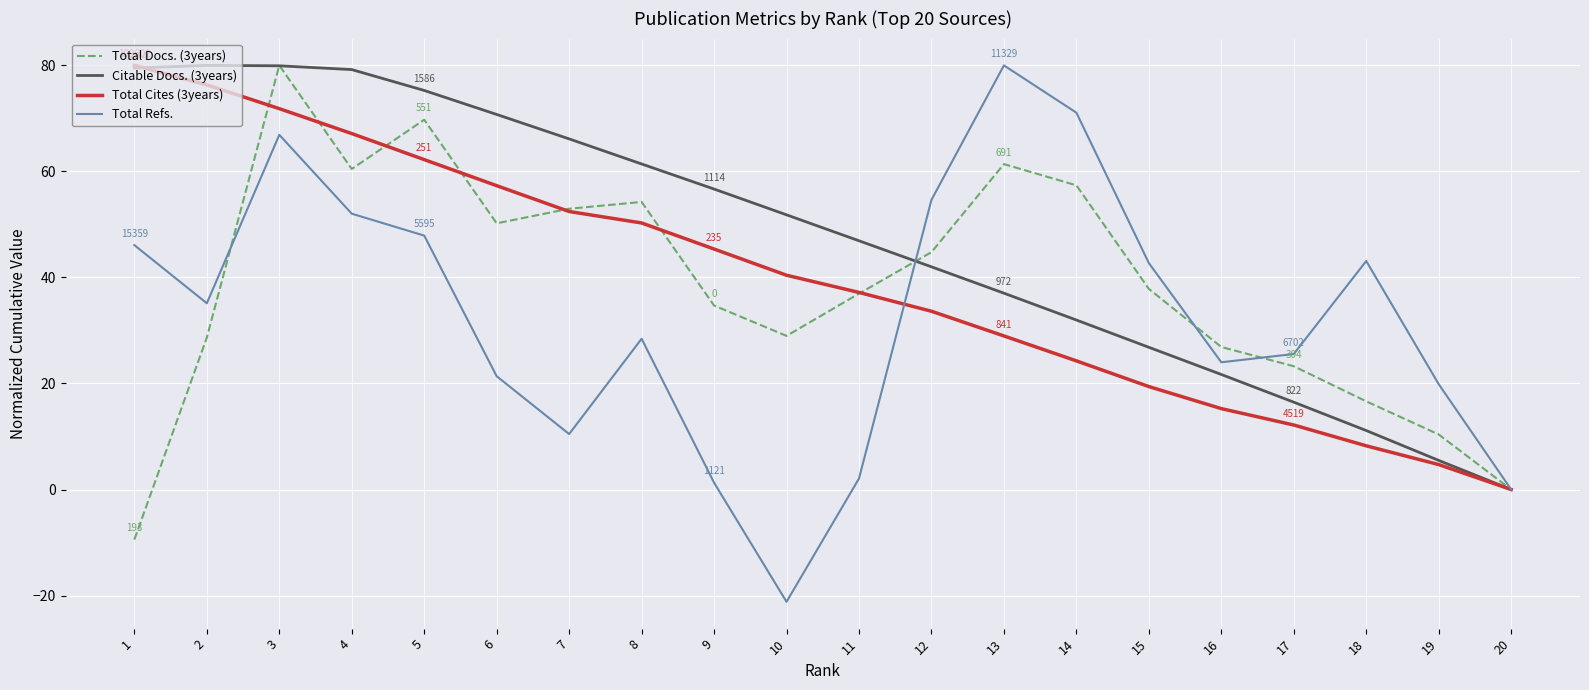

Where do Total Docs. (3years) and Total Cites (3years) first cross each other?

2 and 3